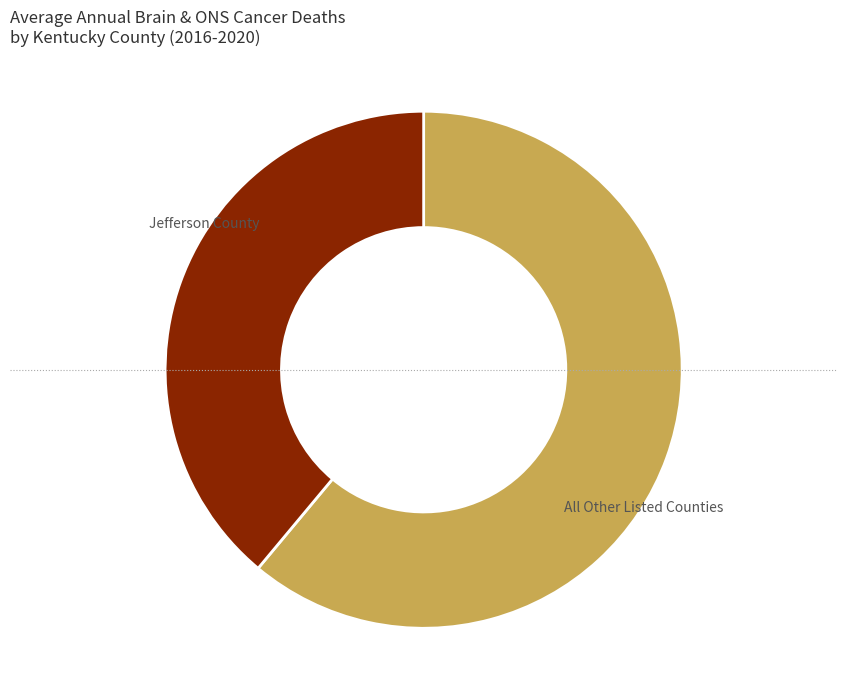

Rank the categories by value from highest to lowest.

All Other Listed Counties, Jefferson County